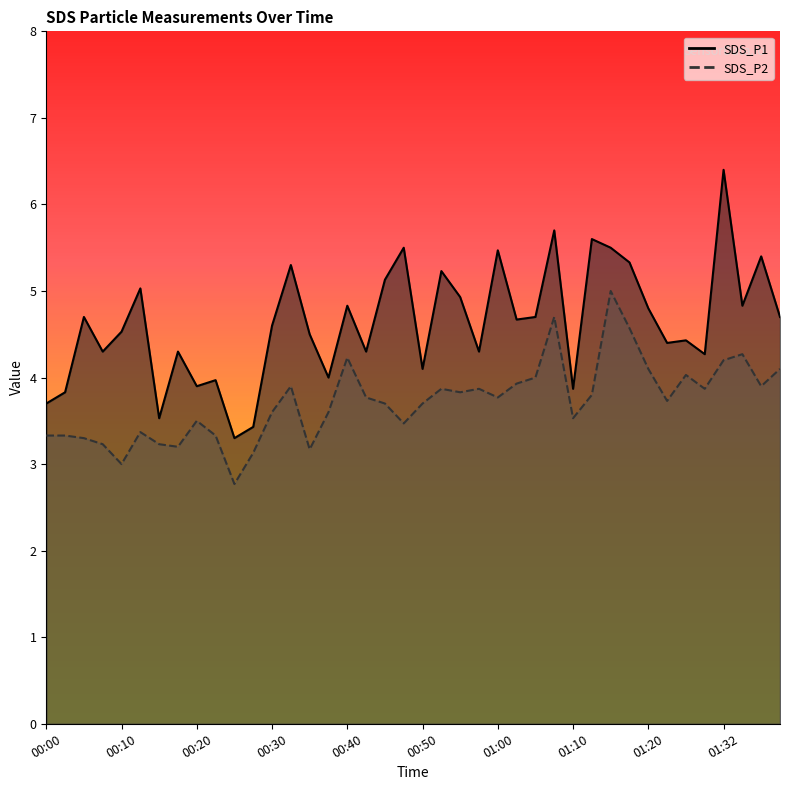

Which has a higher value, 01:35 or 01:17?

01:17